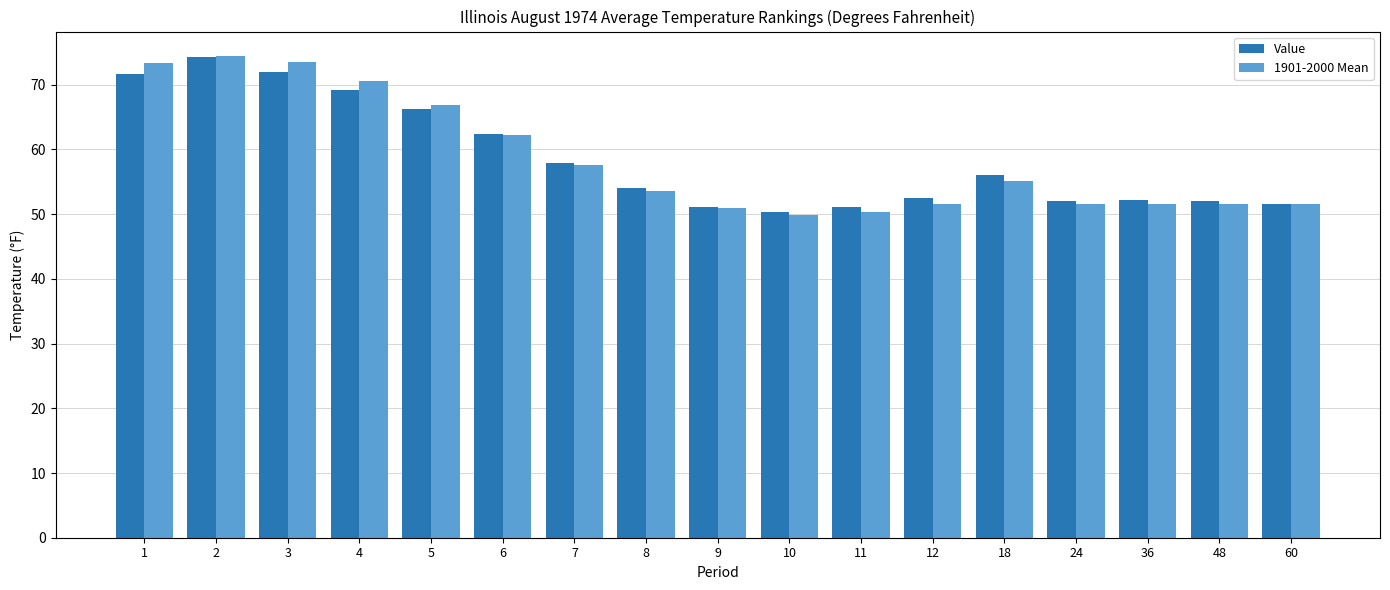

What is the value of the Value bar at the 14th from the left?

52.1